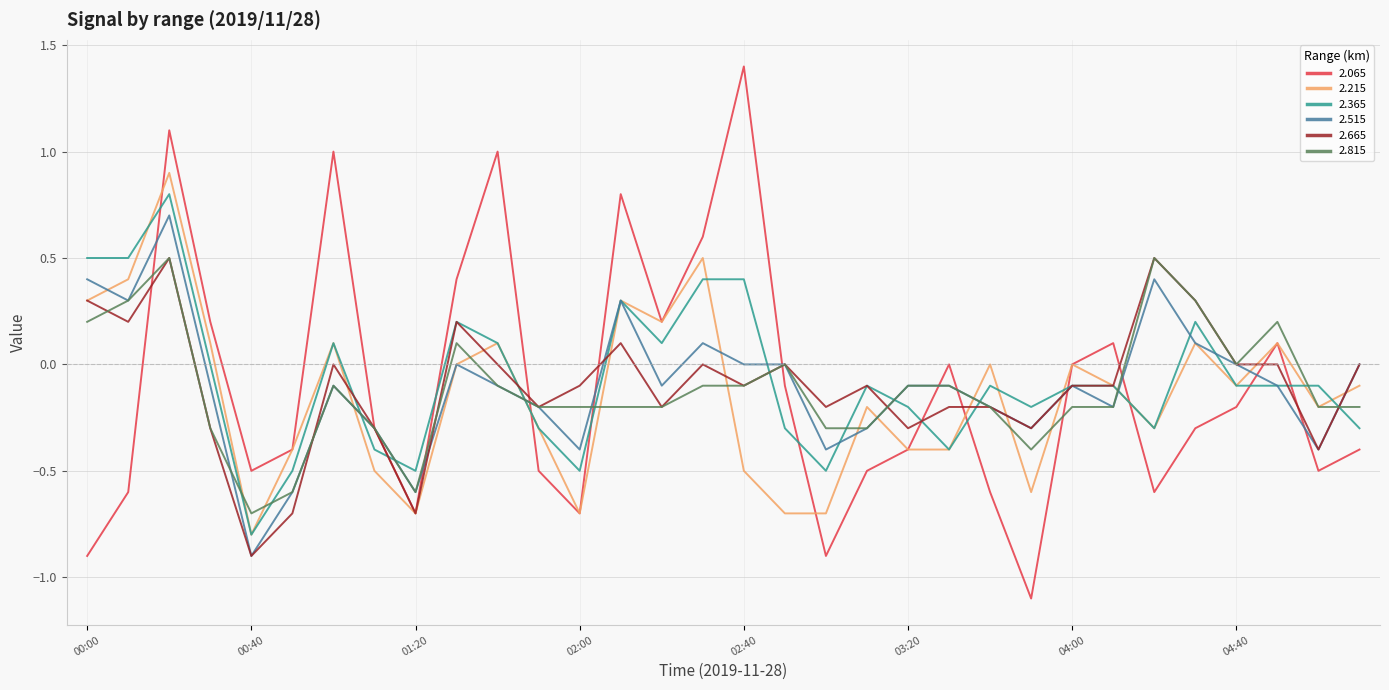

What is the minimum value shown in the chart?

-1.1